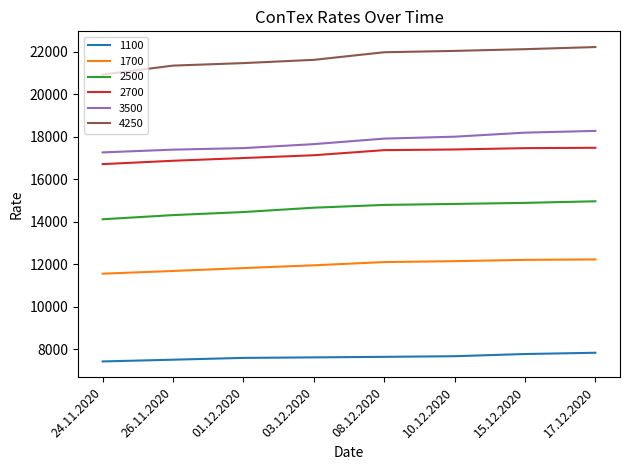

What is the total value across all series at 03.12.2020?

90677